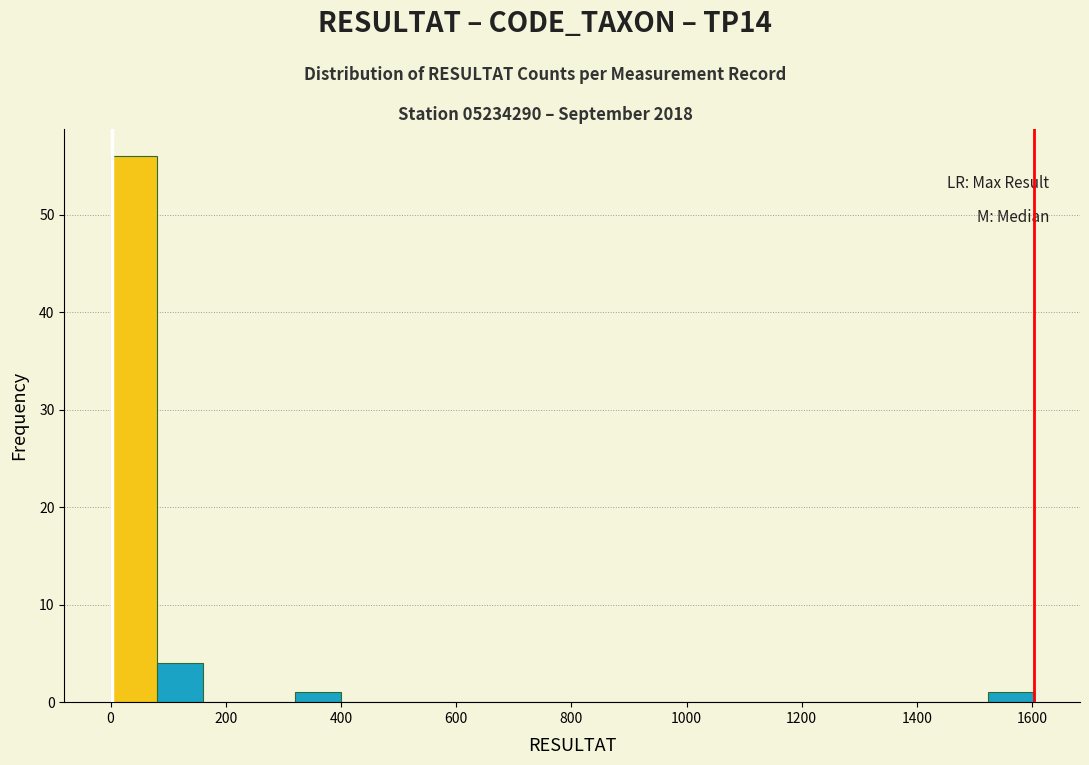

Reading left to right, transcribe this chart: for each bar, give the range it covers on the x-axis and its height. Neither the bar edges nor the heights are printed on the chart, so give them approximately, as read against the axes.

0 to 80: 56
80 to 160: 4
160 to 240: 0
240 to 320: 0
320 to 400: 1
400 to 480: 0
480 to 560: 0
560 to 640: 0
640 to 720: 0
720 to 800: 0
800 to 880: 0
880 to 960: 0
960 to 1040: 0
1040 to 1120: 0
1120 to 1200: 0
1200 to 1280: 0
1280 to 1360: 0
1360 to 1440: 0
1440 to 1520: 0
1520 to 1600: 1